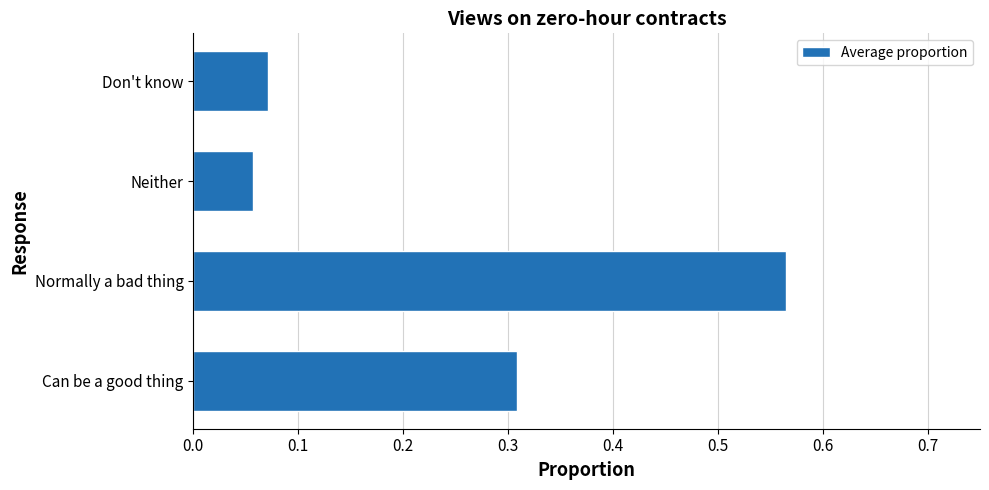

At which category does the chart reach its peak across all series?

Normally a bad thing